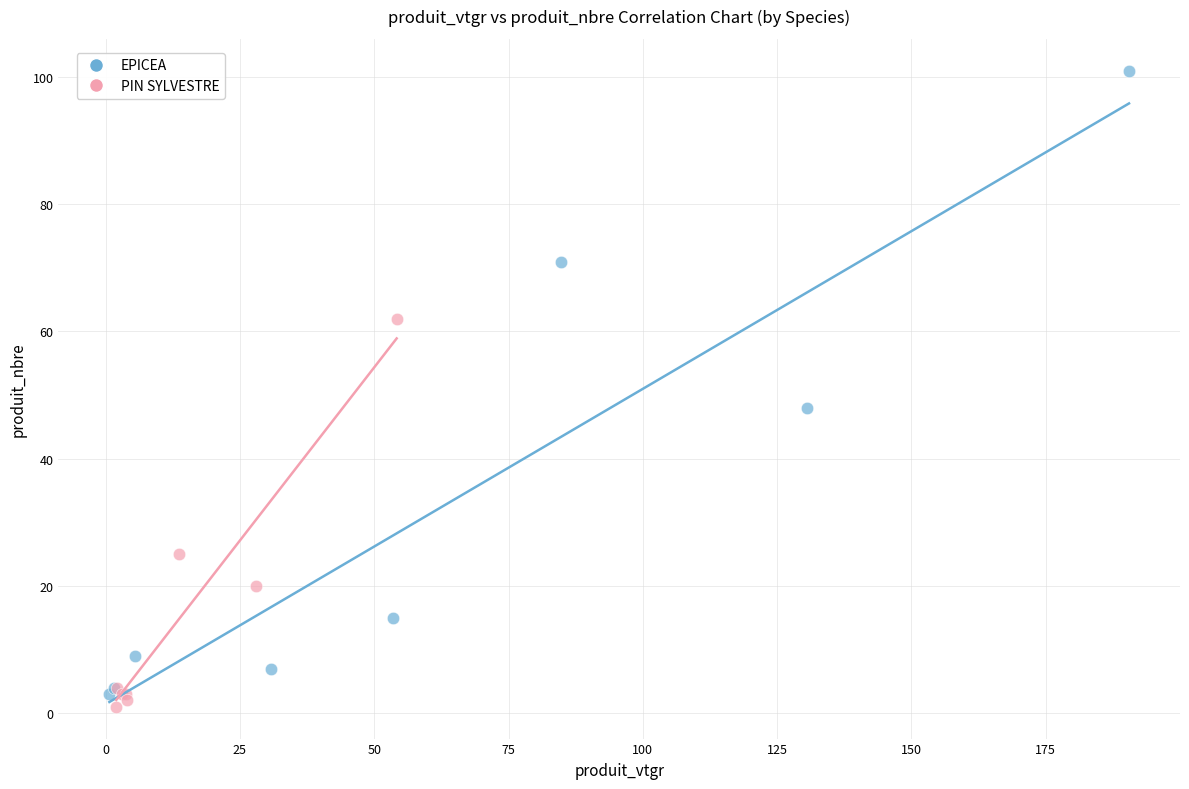

What are all the series names shown in the legend?

EPICEA, PIN SYLVESTRE